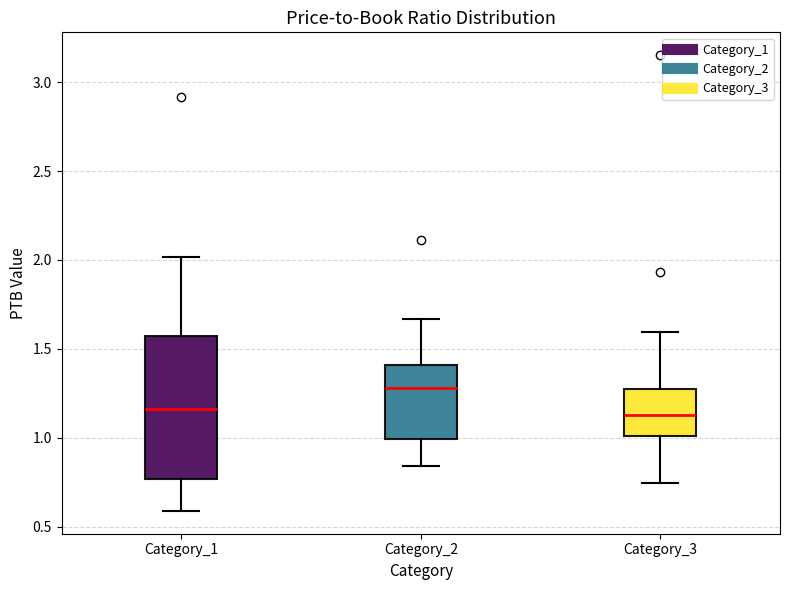

Where does the lower whisker of the box for Category_2 end on the y-axis? The values are not printed on the chart, so give them approximately, as read against the axis.

0.85